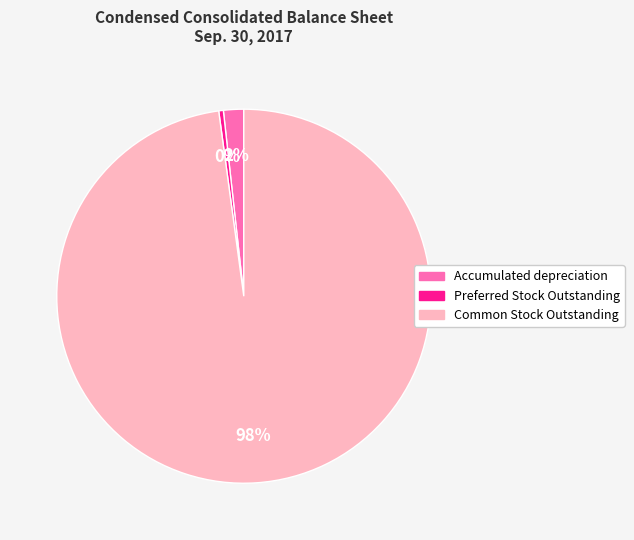

Is there any slice that represents more than half of the pie?

Yes